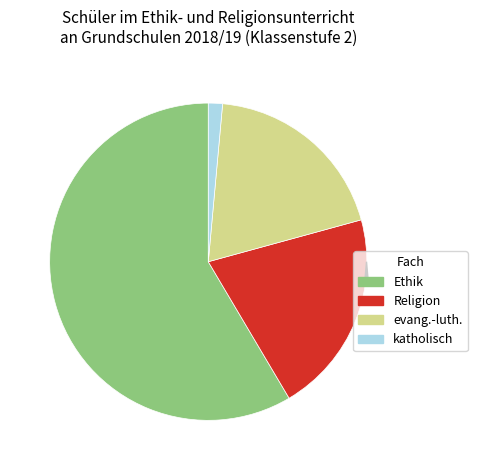

What is the total percentage of katholisch and evangelisch-lutherisch?

20.7%